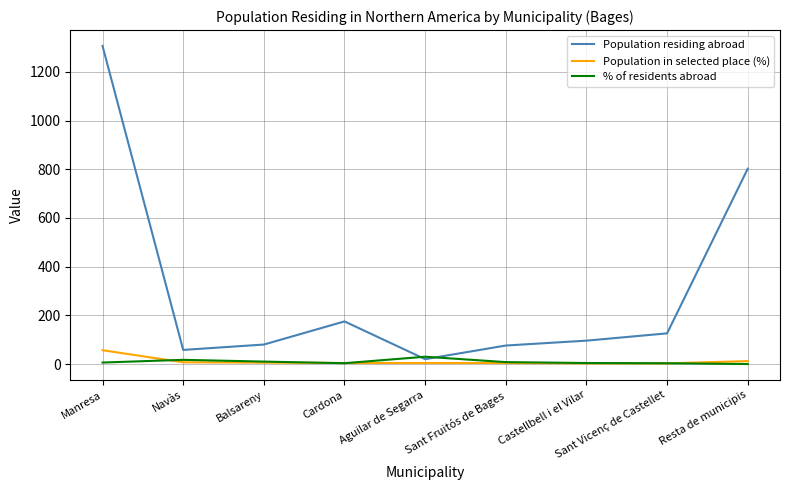

At which label is Population residing abroad closest to 663?

Resta de municipis